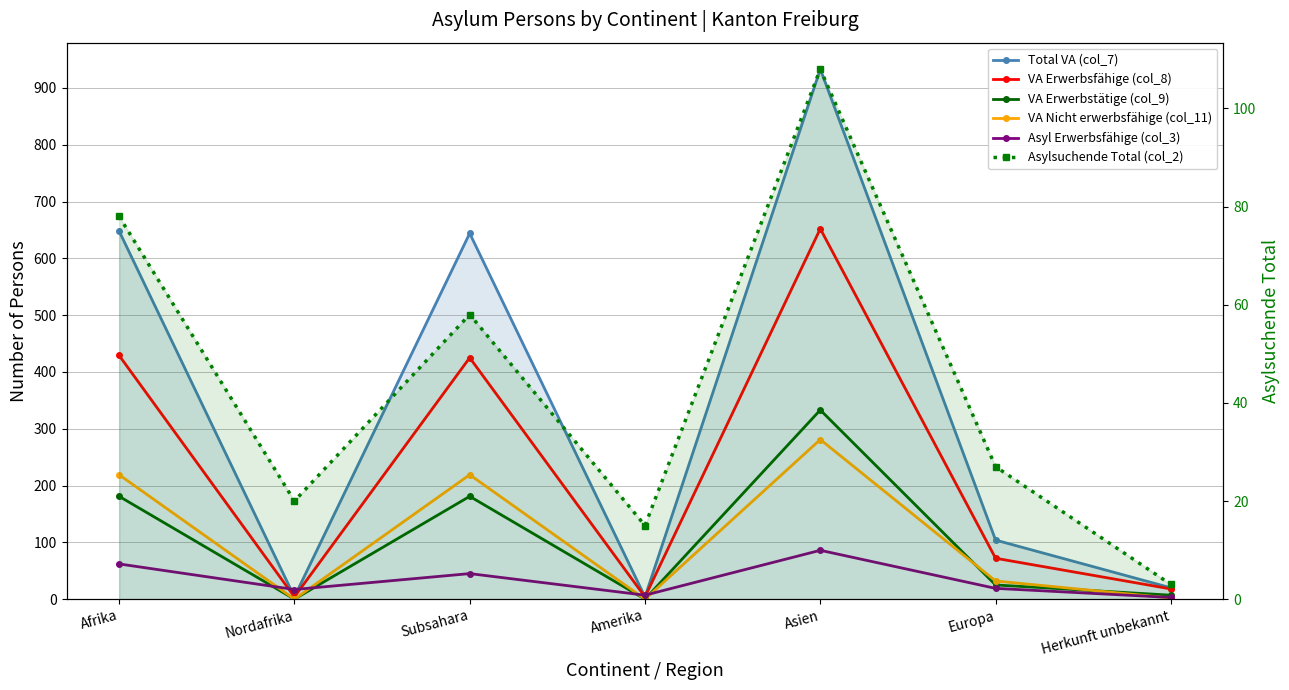

Where is the first local maximum for VA Erwerbstätige (col_9)?

Subsahara